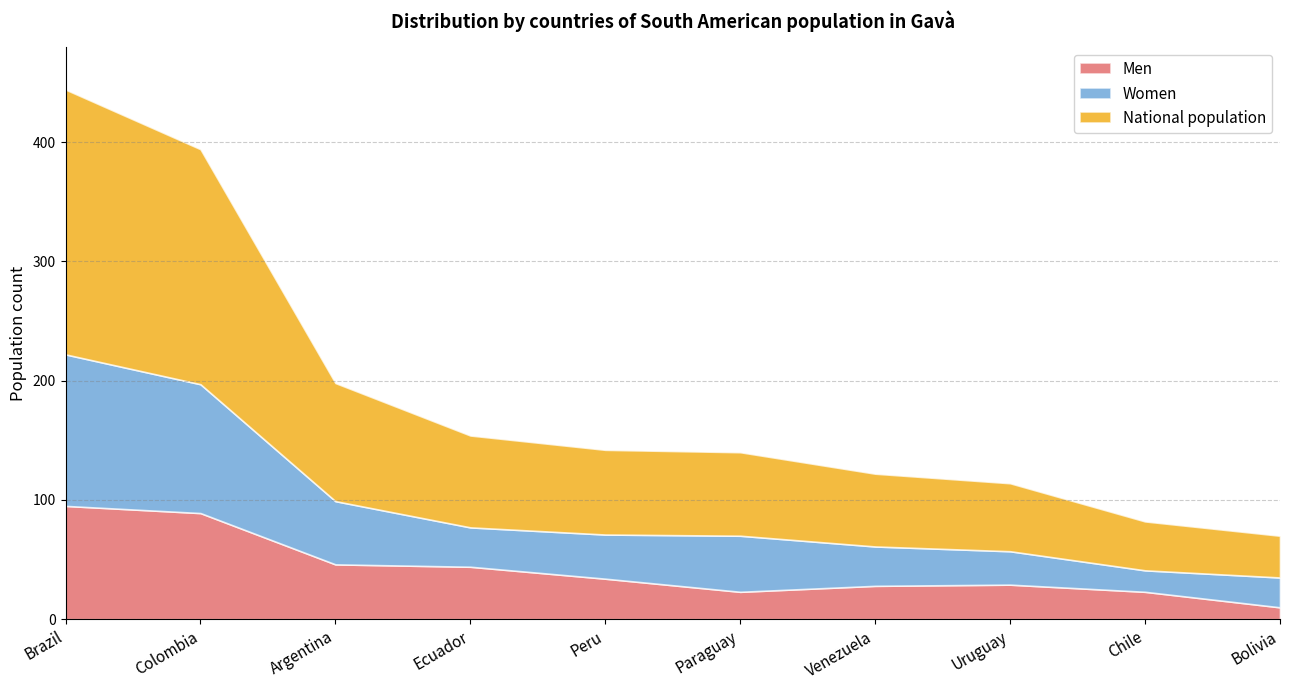

In Men, how many points are lower than both neighbors (excluding endpoints)?

1